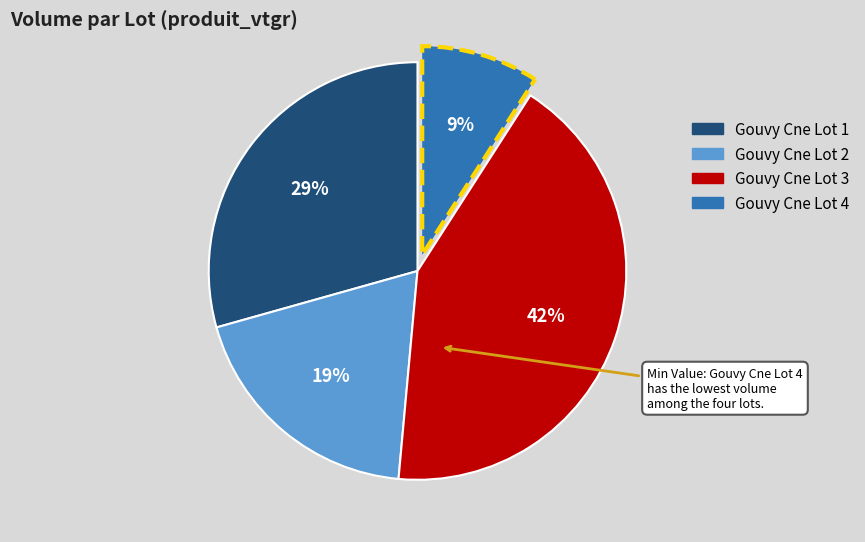

Is there any slice that represents more than half of the pie?

No